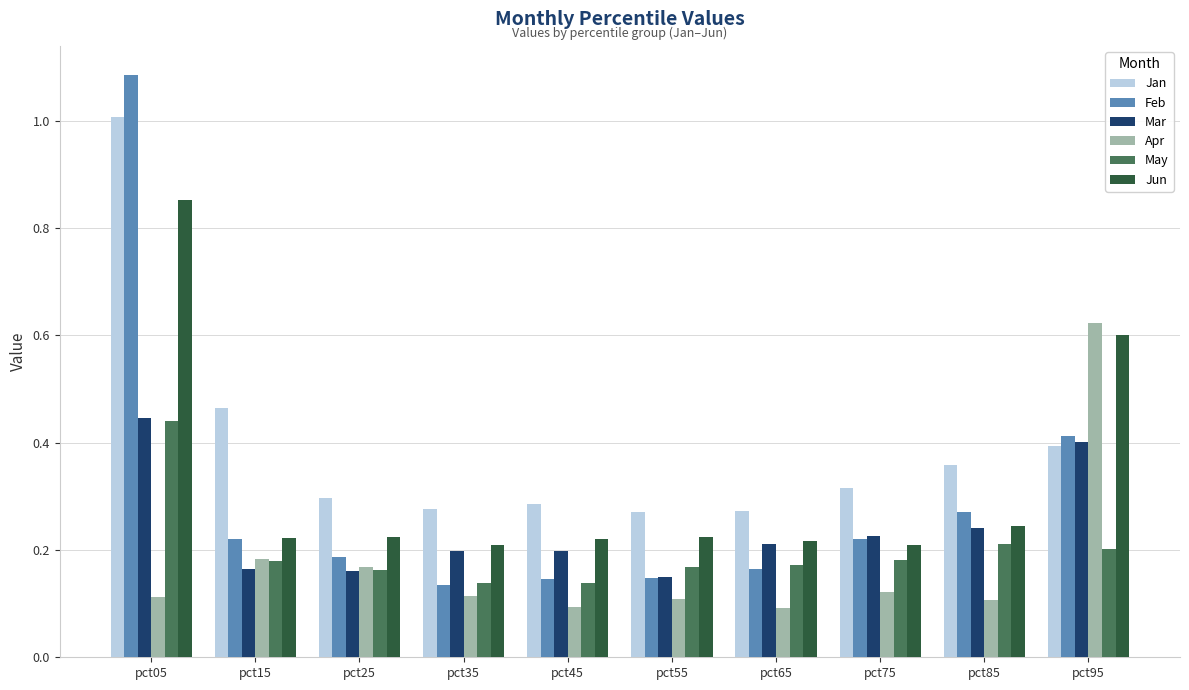

At which category does the chart reach its peak across all series?

pct05